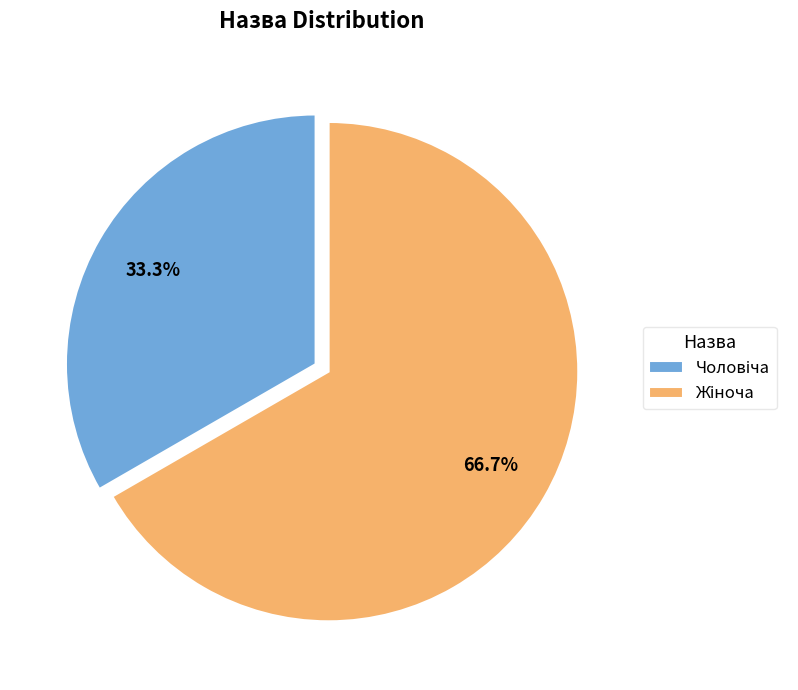

Is there a majority slice in this chart?

Yes